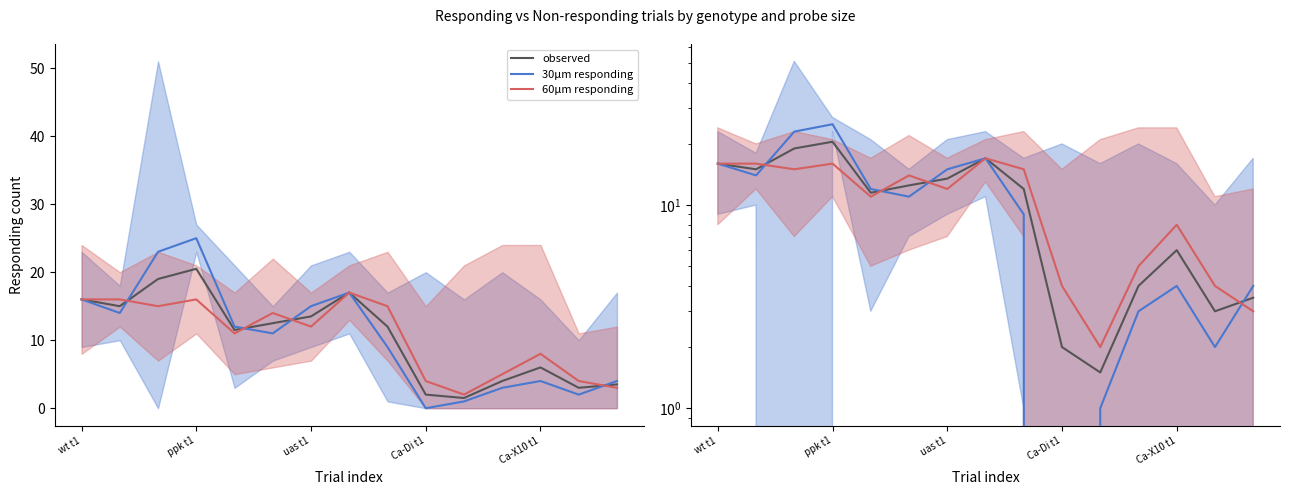

At how many categories does at least one series exceed 18?

2